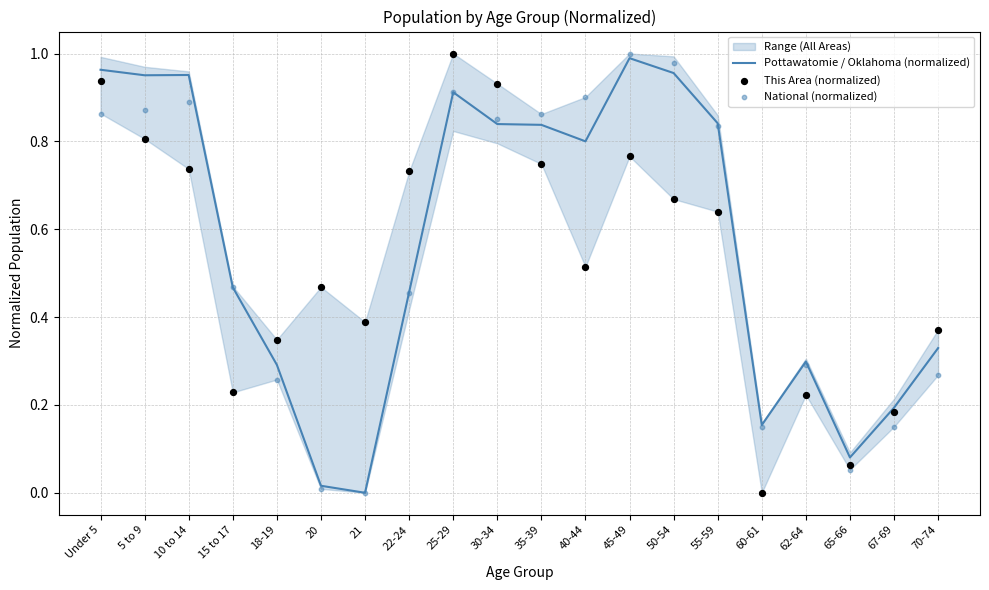

What is the total value across all series at 5 to 9?

2.6